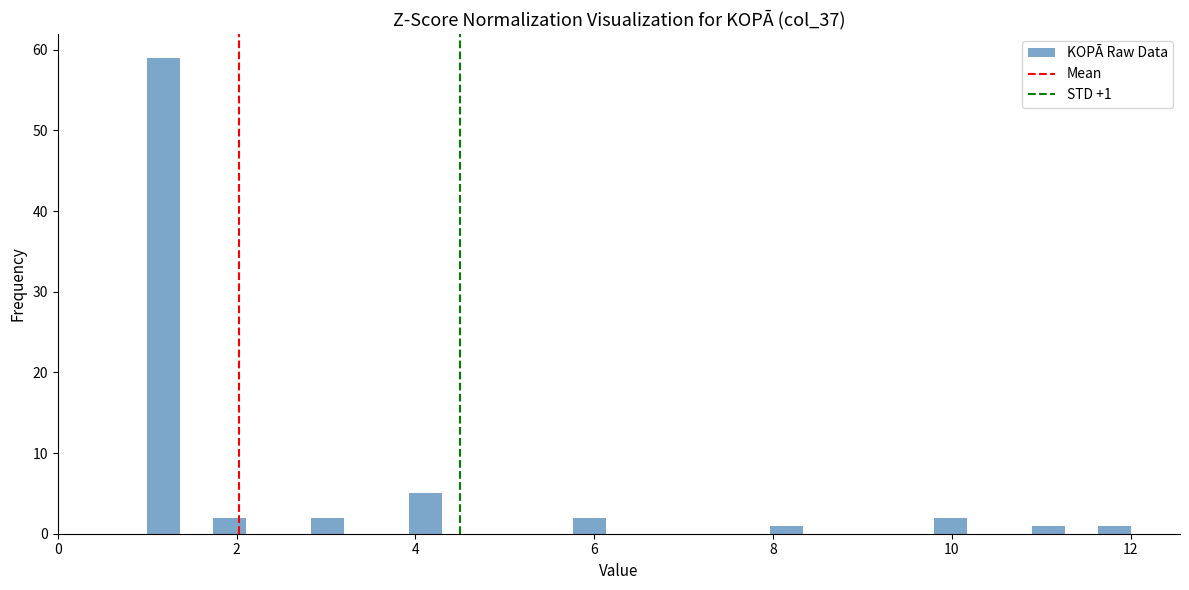

Around what value on the x-axis is the tallest bar? Give the approximate position of its centre, as read against the axis.

1.2